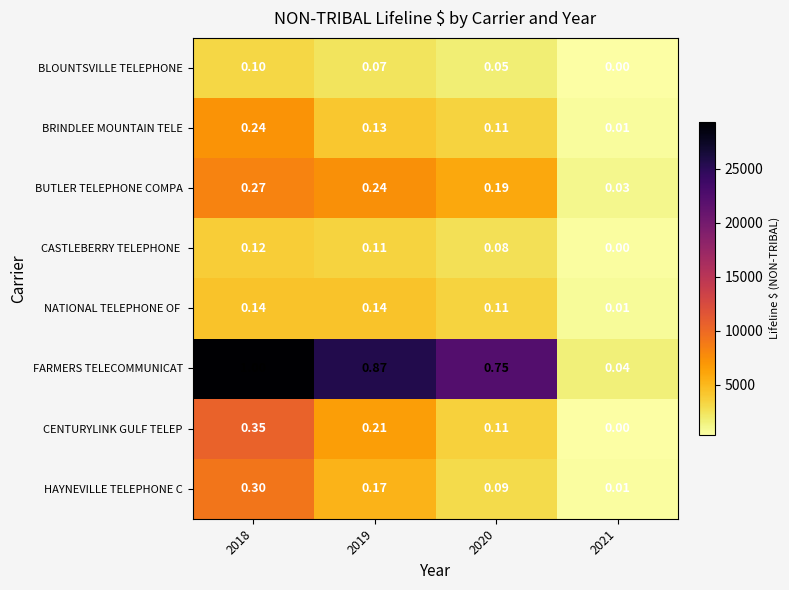

Is the value of BLOUNTSVILLE TELEPHONE at 2021 greater than the value of CENTURYLINK GULF TELEP at 2020?

No